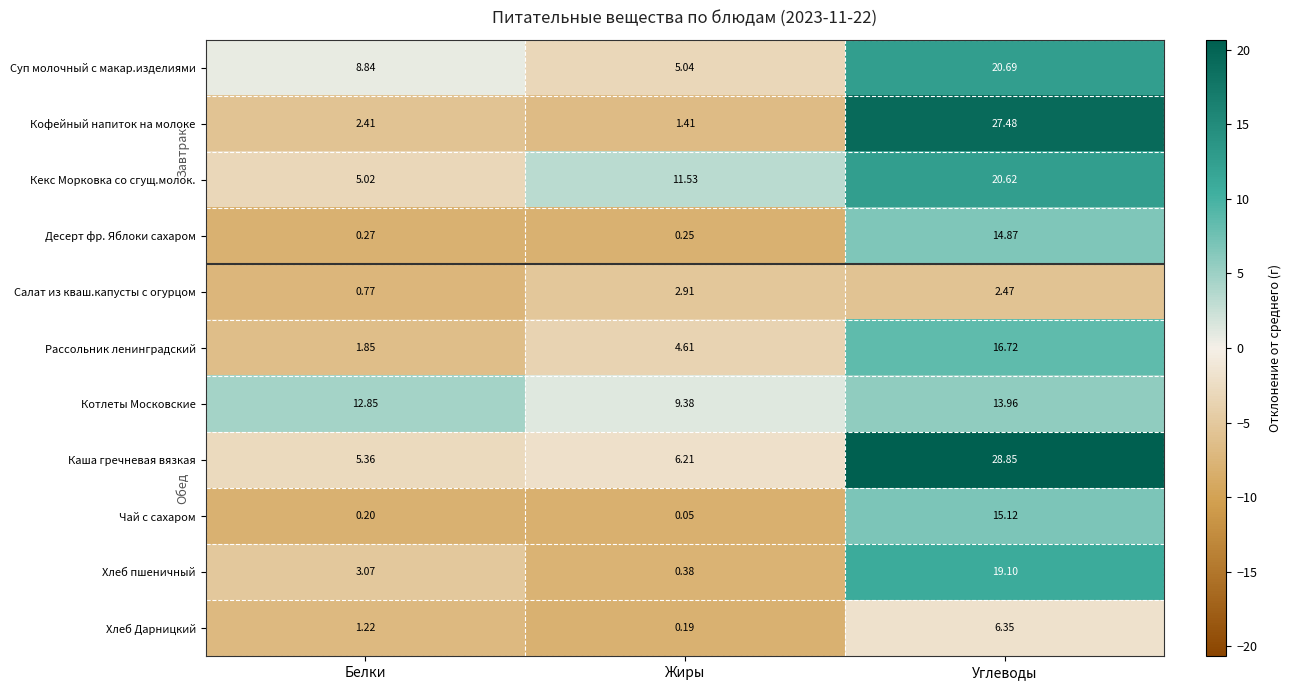

What is the total value across all series at Углеводы?

186.2